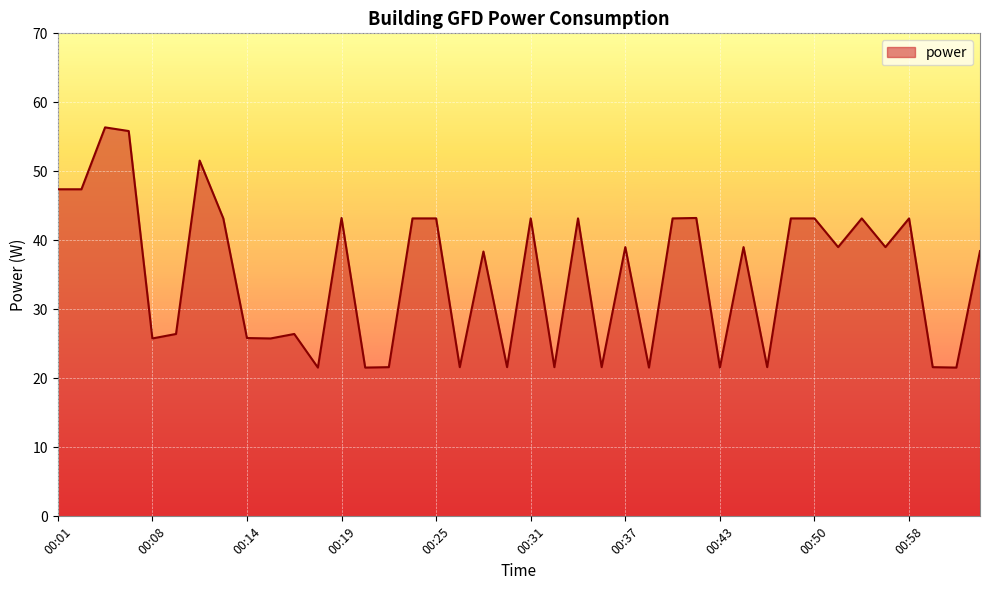

What is the difference between the maximum and minimum values?

34.8